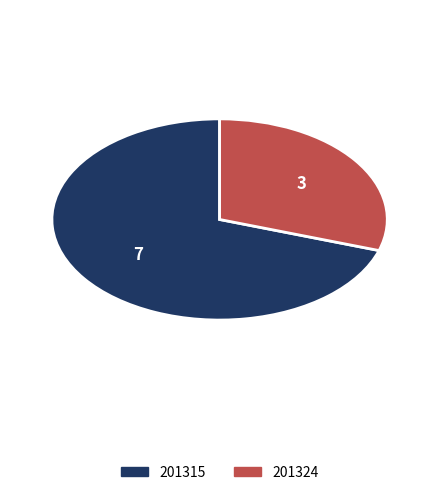

Count the number of slices in the pie.

2